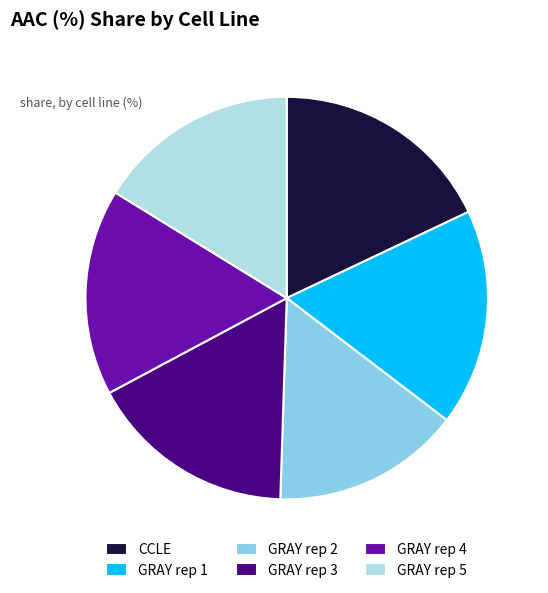

Approximately how many times larger is the value at GRAY rep 1 compared to CCLE?

1.0